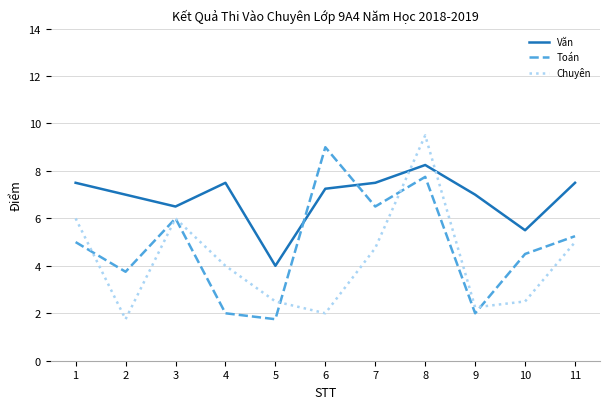

Does the chart have visible grid lines?

Yes